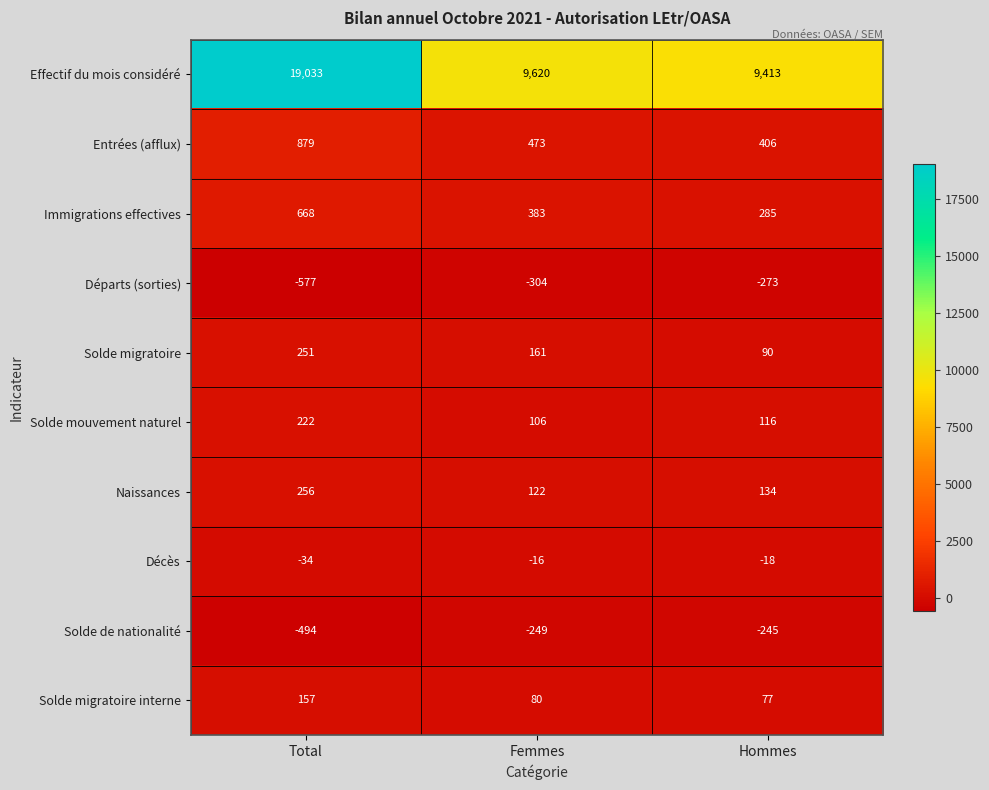

What is the average value of the Effectif du mois considéré series?

12689